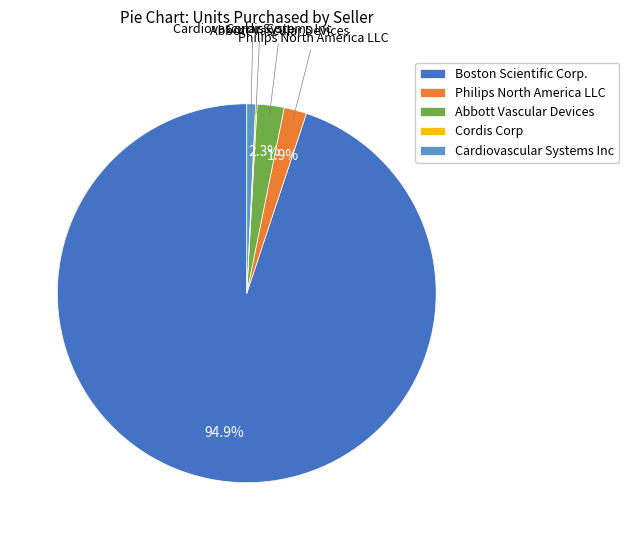

Which has a higher value, Cardiovascular Systems Inc or Philips North America LLC?

Philips North America LLC